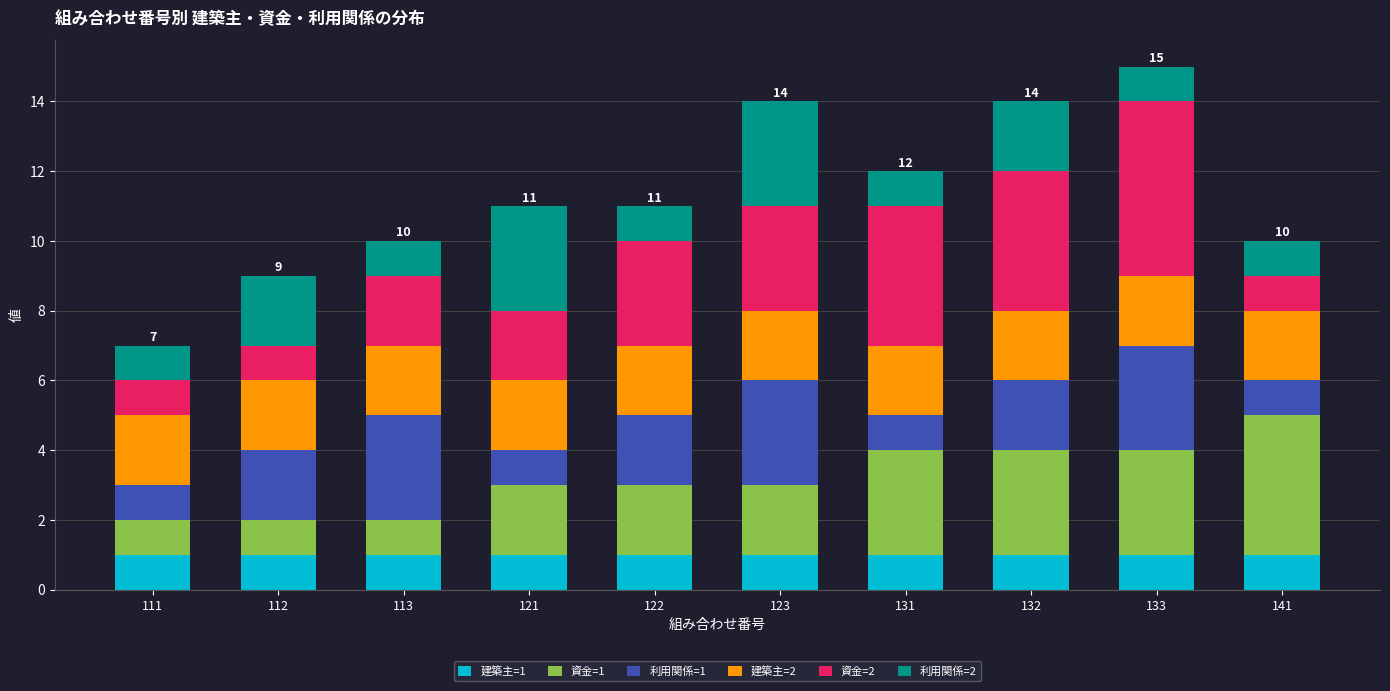

At which category is the sum across all series the highest?

133